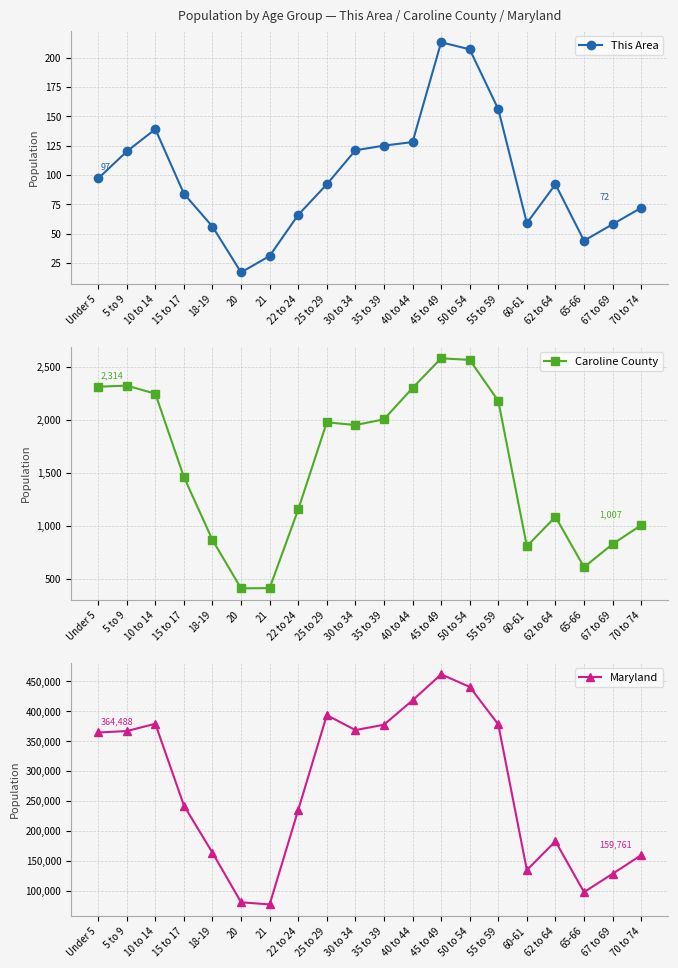

At how many categories does at least one series exceed 428001?

2